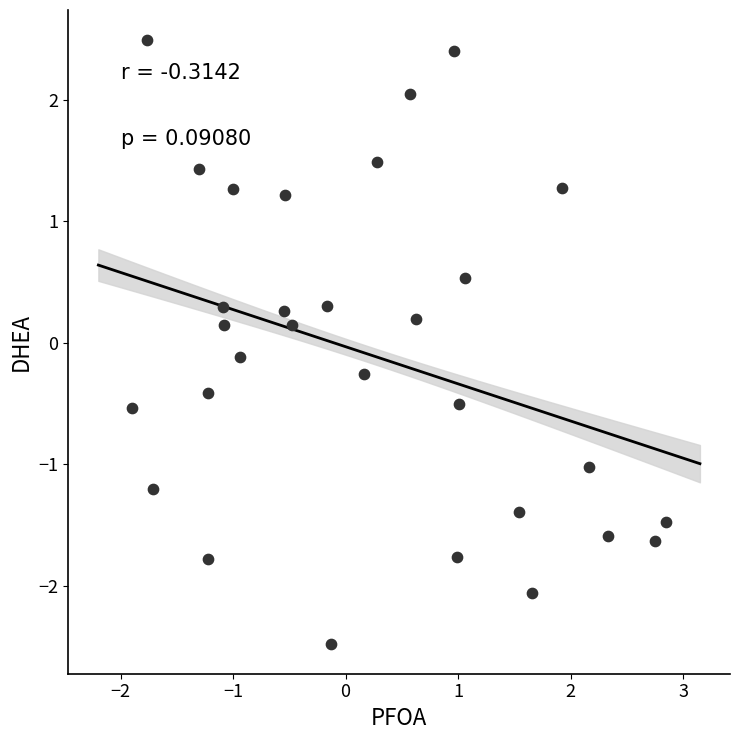

What is the range of Y values (max minus min)?

5.0